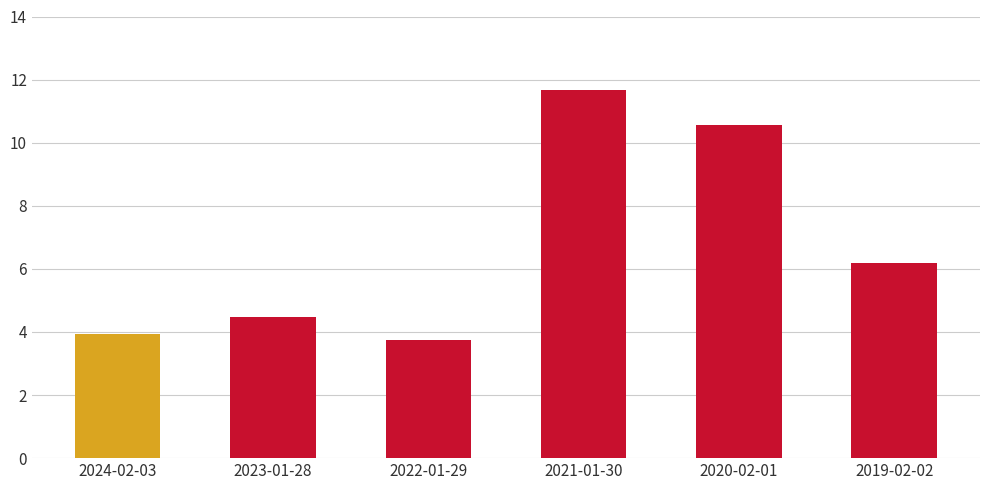

What is the change in value from 2024-02-03 to 2022-01-29?

-0.2